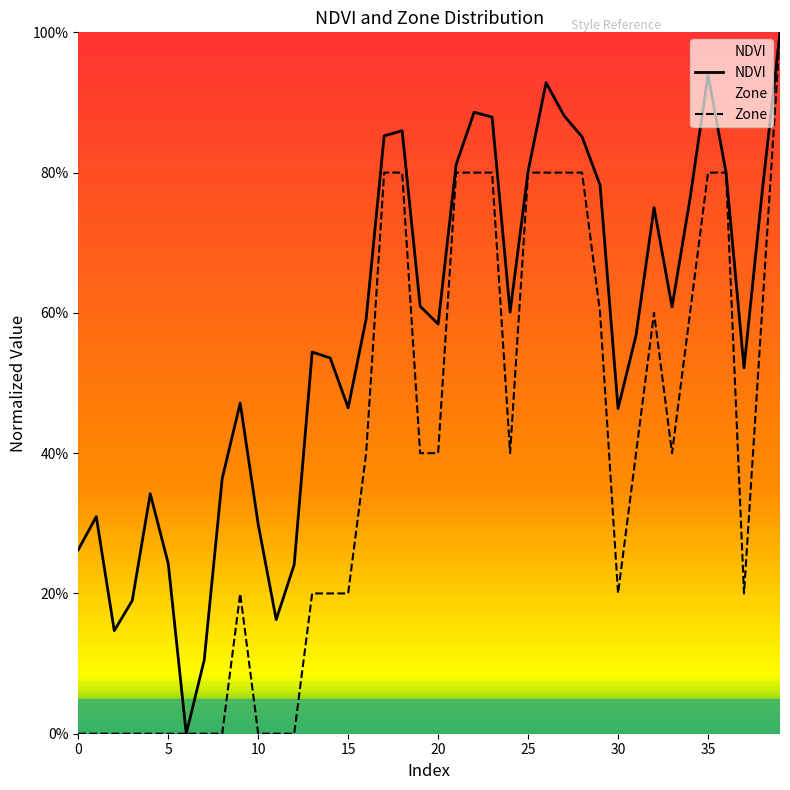

What is the sum of the NDVI values at 11 and 29?

0.9